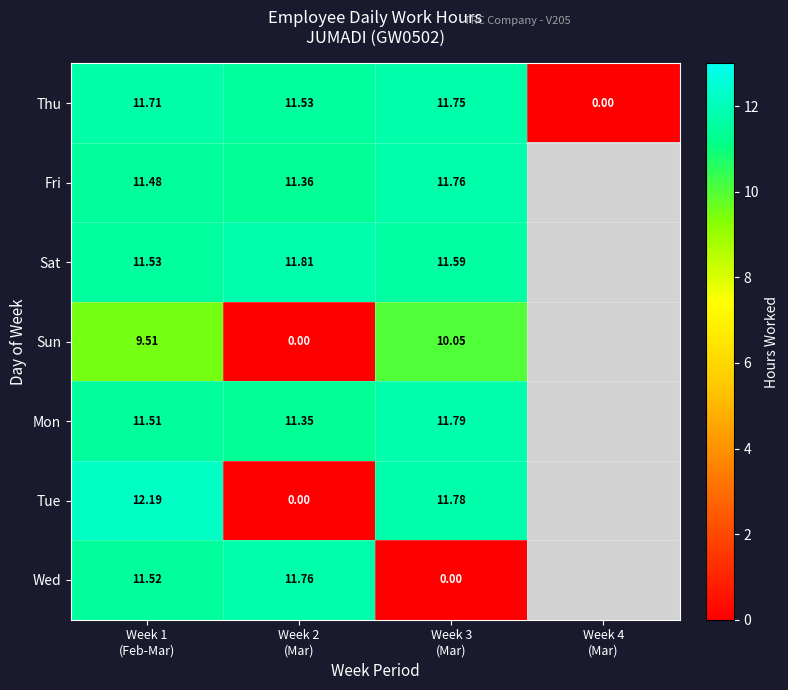

How many data points in Thu are above 11?

3